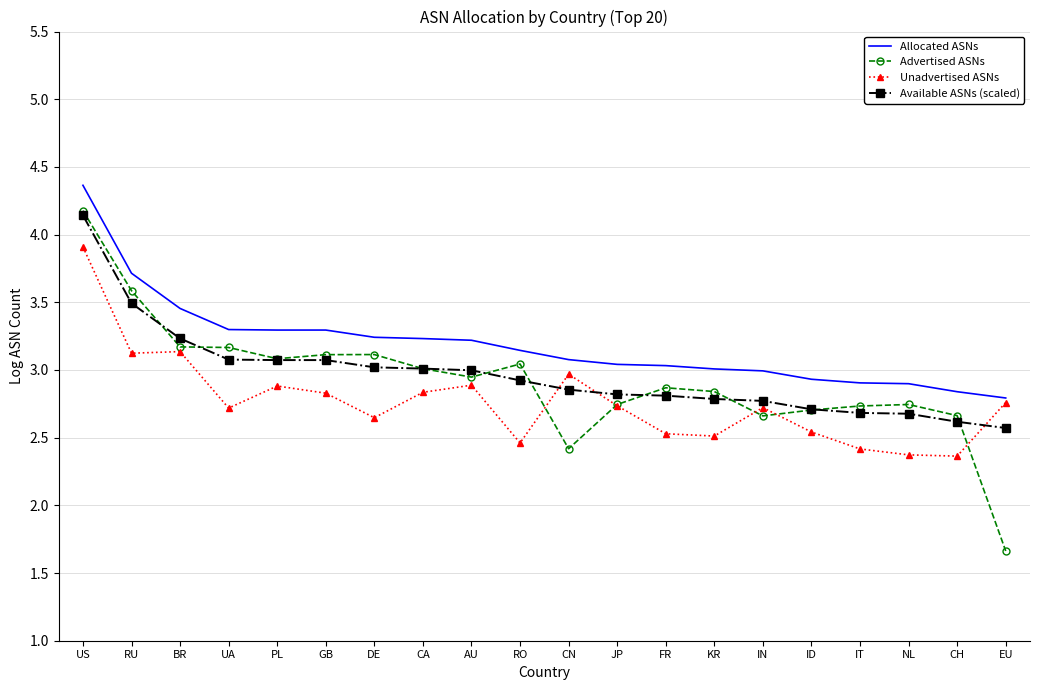

Is the value of Allocated ASNs at CN greater than the value of Available ASNs (scaled) at NL?

Yes